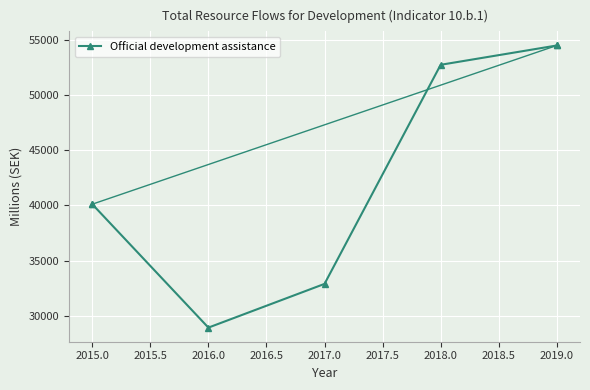

What is the value of the 4th point from the left?

52751.2